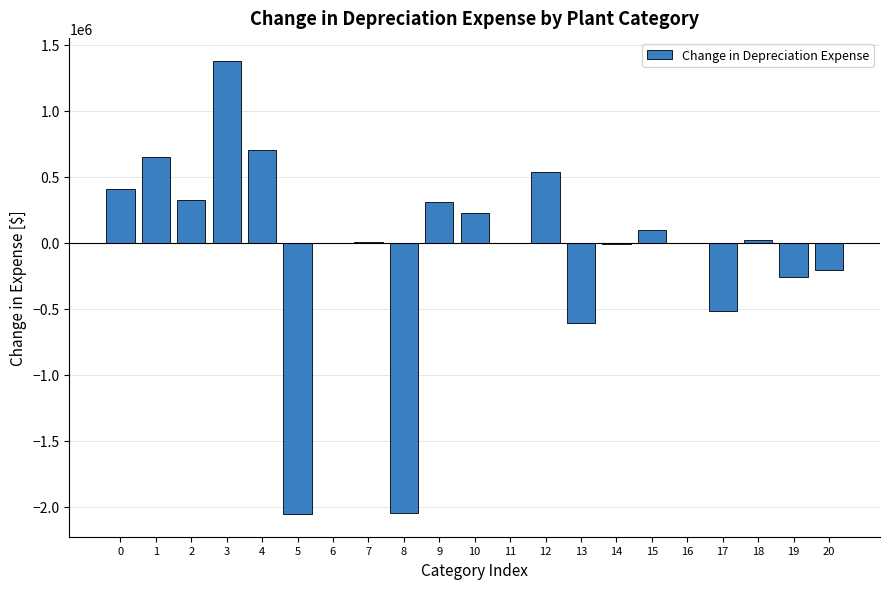

Is it true that the value at 2 is 451813.7?

False